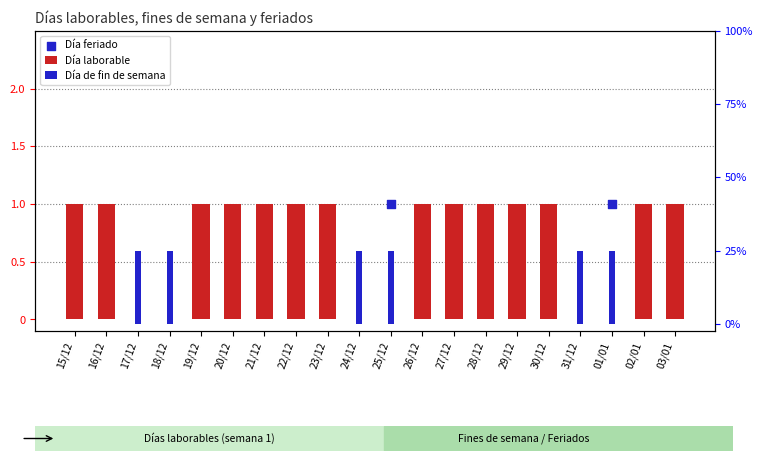

Which series reaches the maximum Y coordinate?

Día laborable